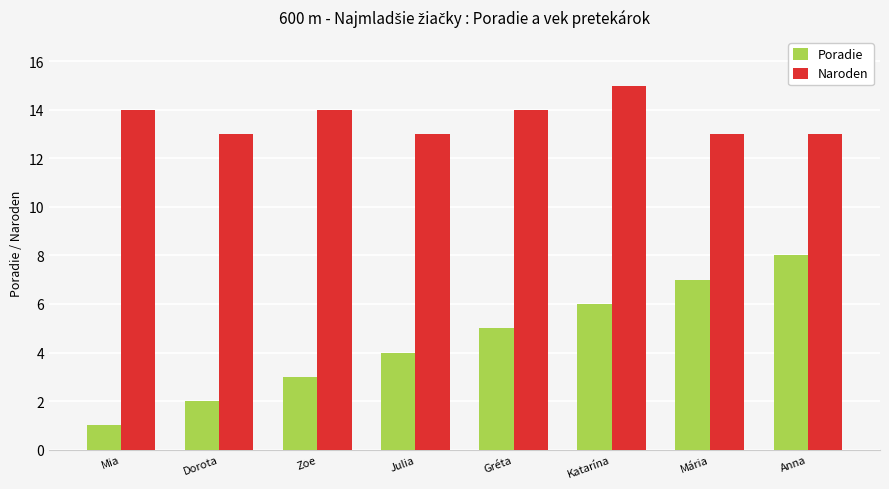

Reading right to left, what are all the values shown in this chart?

Poradie: Anna=8	Mária=7	Katarína=6	Gréta=5	Julia=4	Zoe=3	Dorota=2	Mia=1
Naroden: Anna=13	Mária=13	Katarína=15	Gréta=14	Julia=13	Zoe=14	Dorota=13	Mia=14